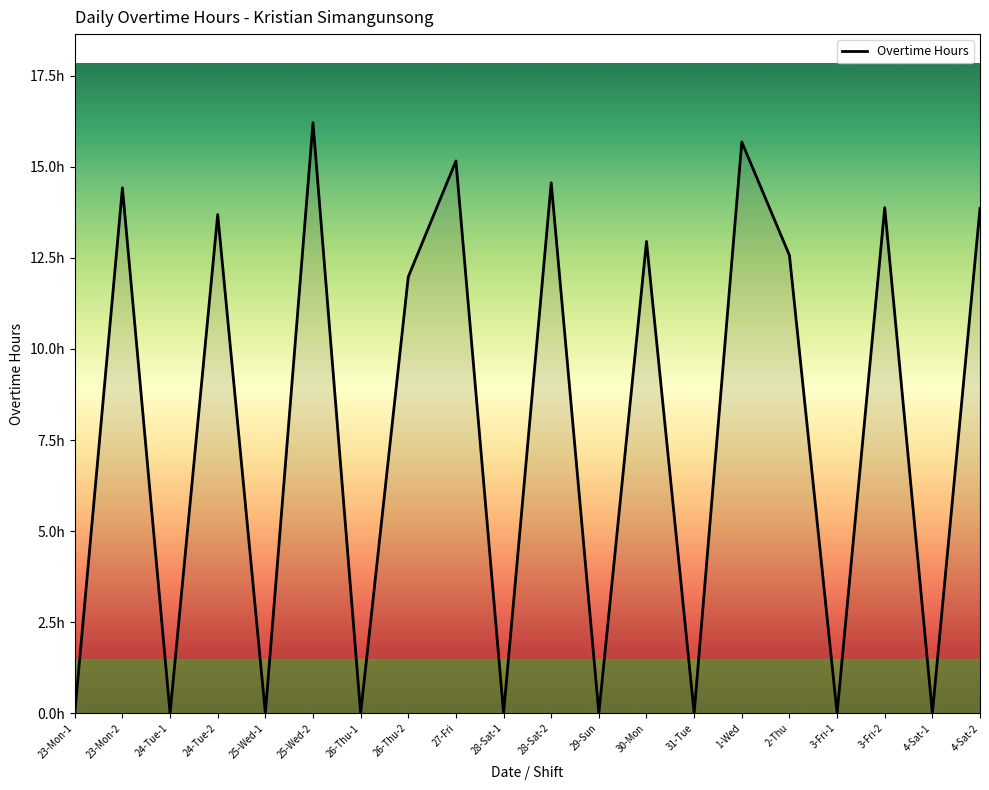

What position from the right is 27-Fri?

12